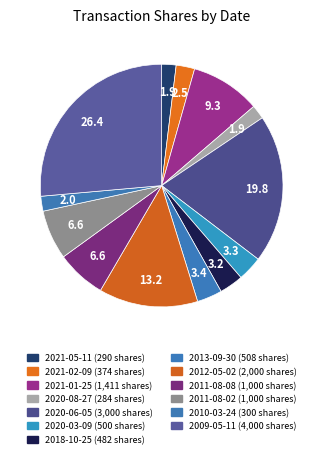

How many segments does this pie chart have?

13